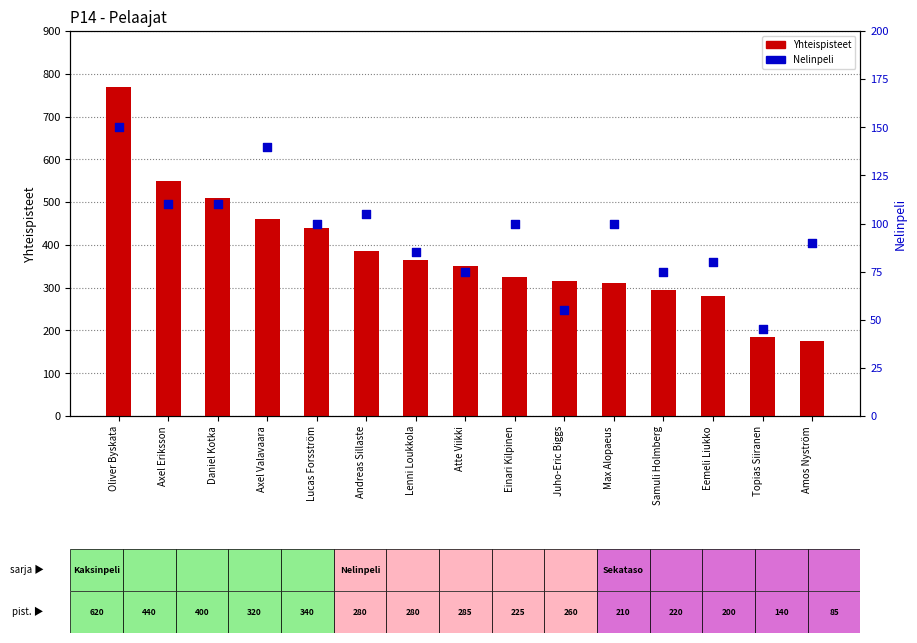

What is the total value across all series at Juho-Eric Biggs?

370